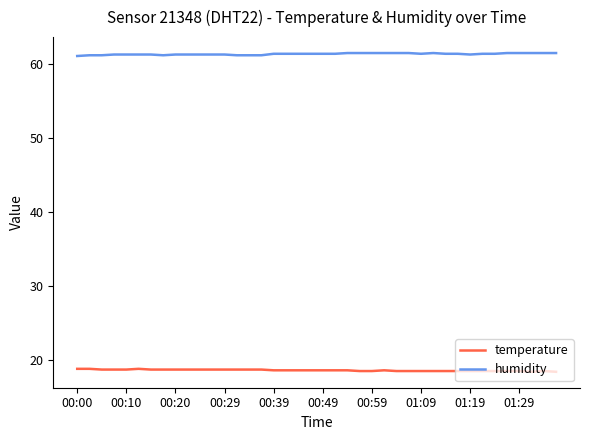

True or false: temperature and humidity cross at least once.

False